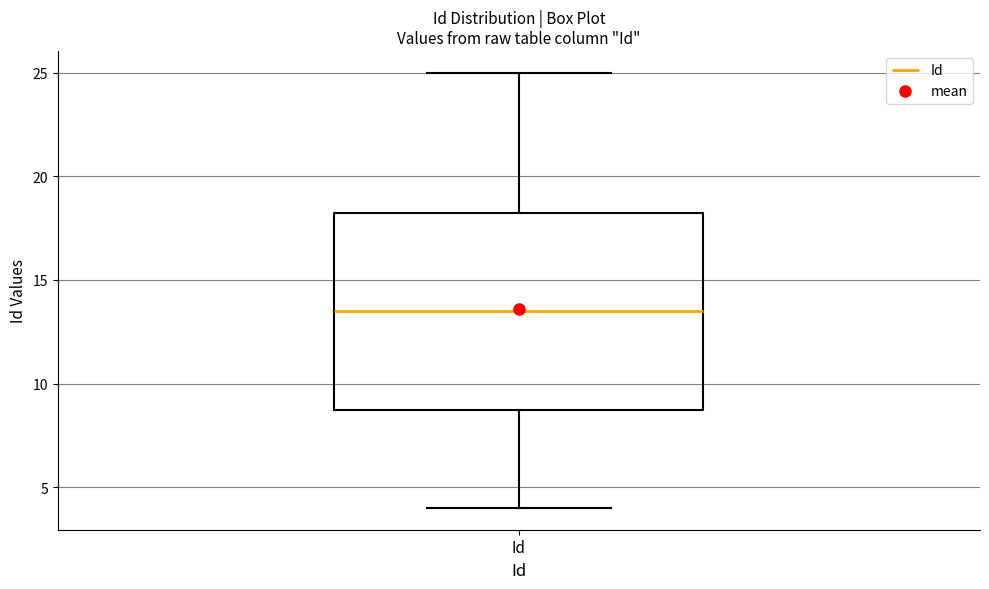

Read this box plot against the y-axis: the position of the median line, the range covered by the box, and the ends of both whiskers. The values are not printed on the chart, so give them approximately, as read against the axis.

median 13.5, box 9.0 to 18.5, whiskers 4.0 to 25.0